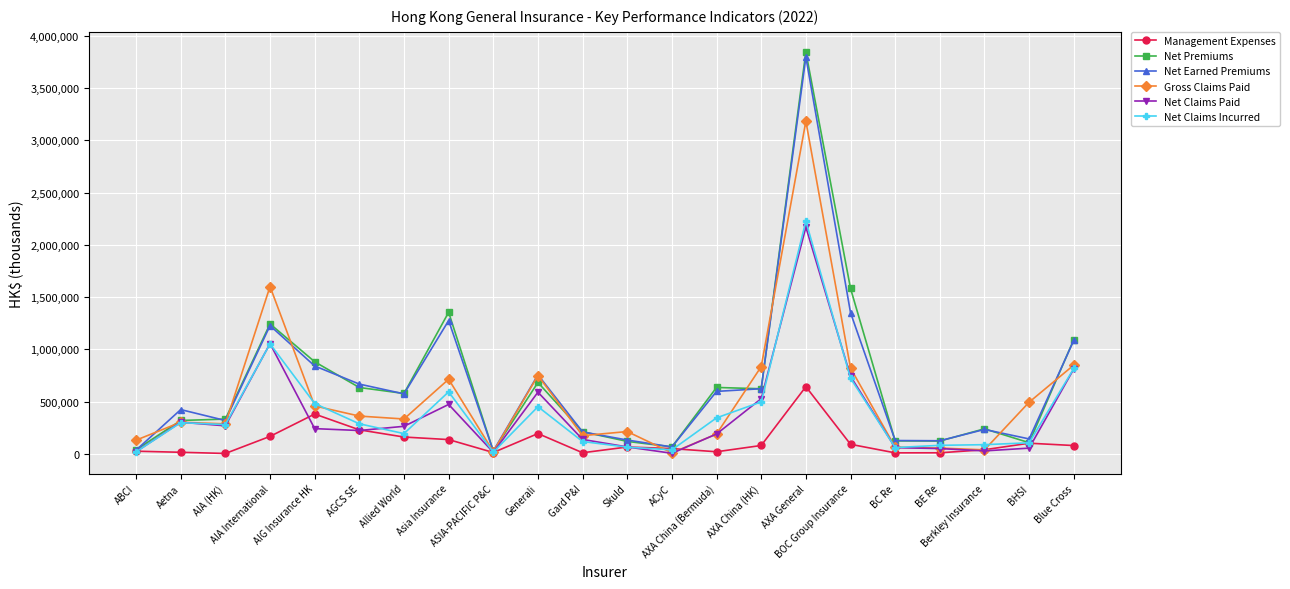

What is the difference between the second highest and second lowest values in the Net Premiums series?

1543520